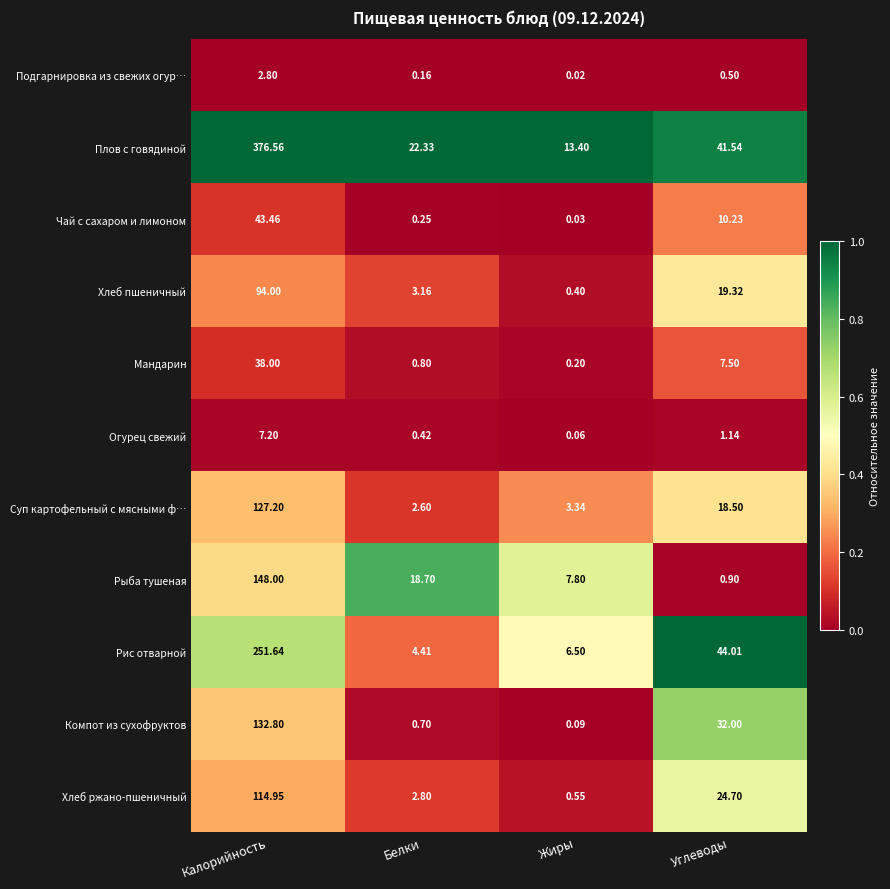

Is the value of Мандарин at Жиры greater than the value of Подгарнировка из свежих огур… at Углеводы?

No